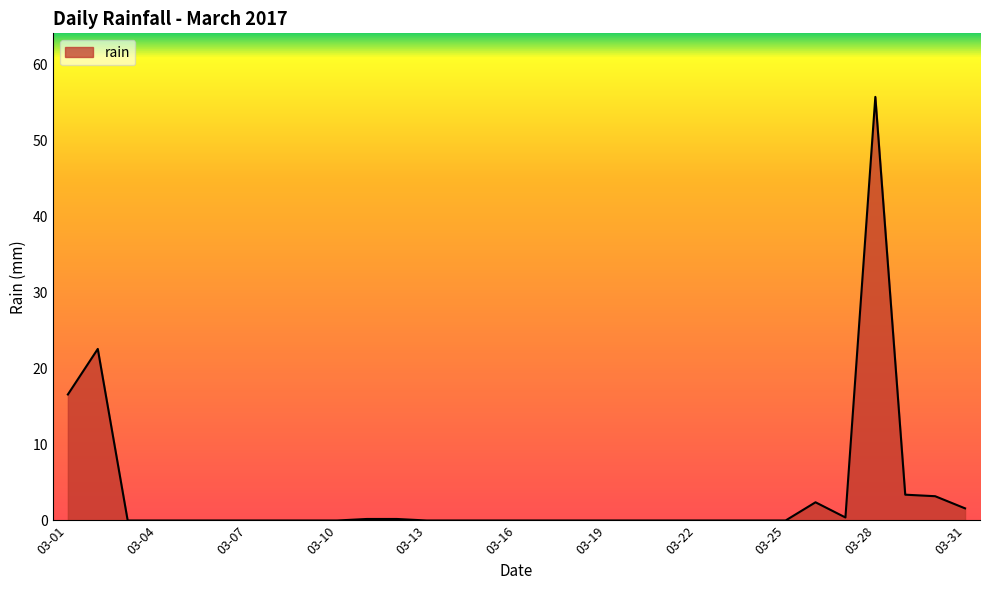

What is the difference between the maximum and minimum values?

55.8